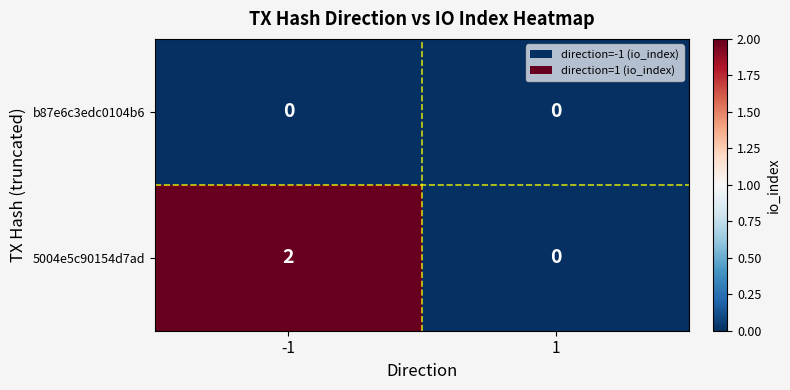

Which series has the largest total across all categories?

5004e5c90154d7ad